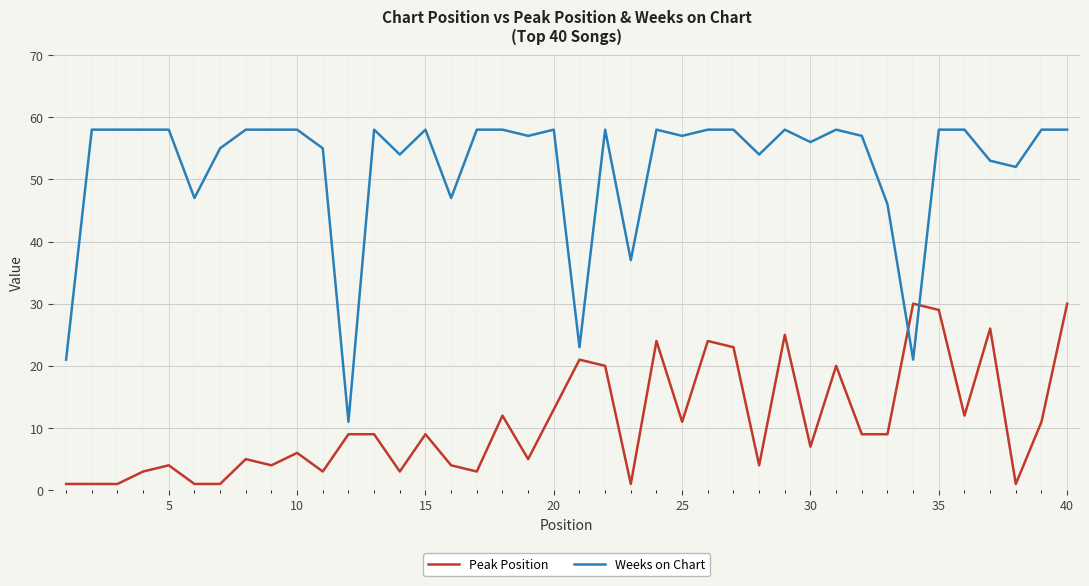

Rank the series by their maximum value, from lowest to highest.

Peak Position, Weeks on Chart